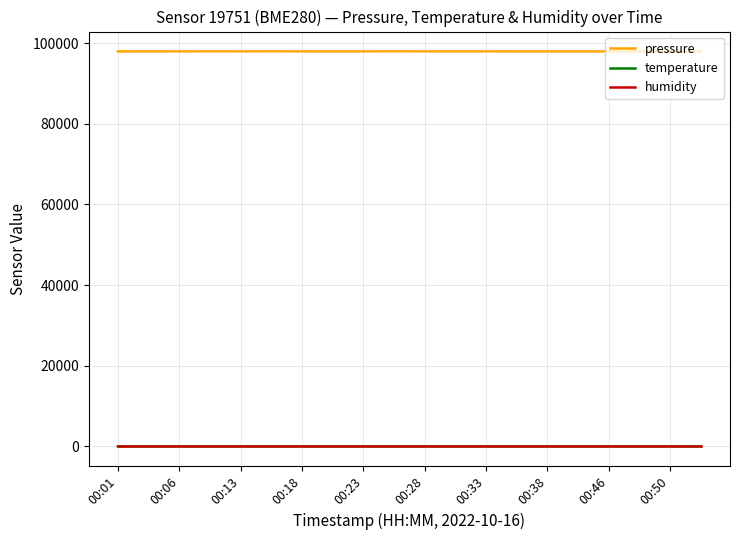

Which series has the widest spread of values?

pressure